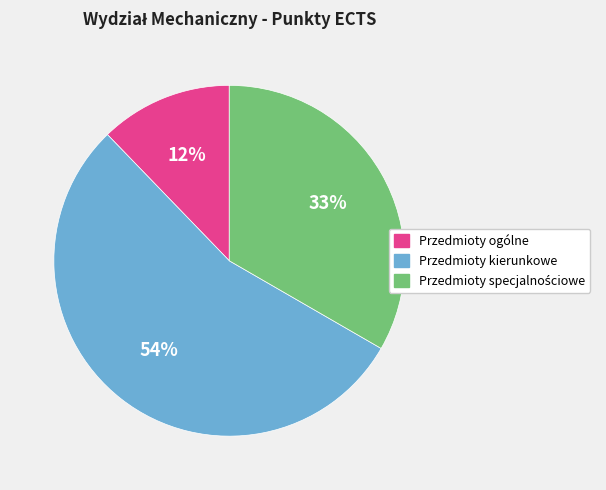

Count the number of slices in the pie.

3